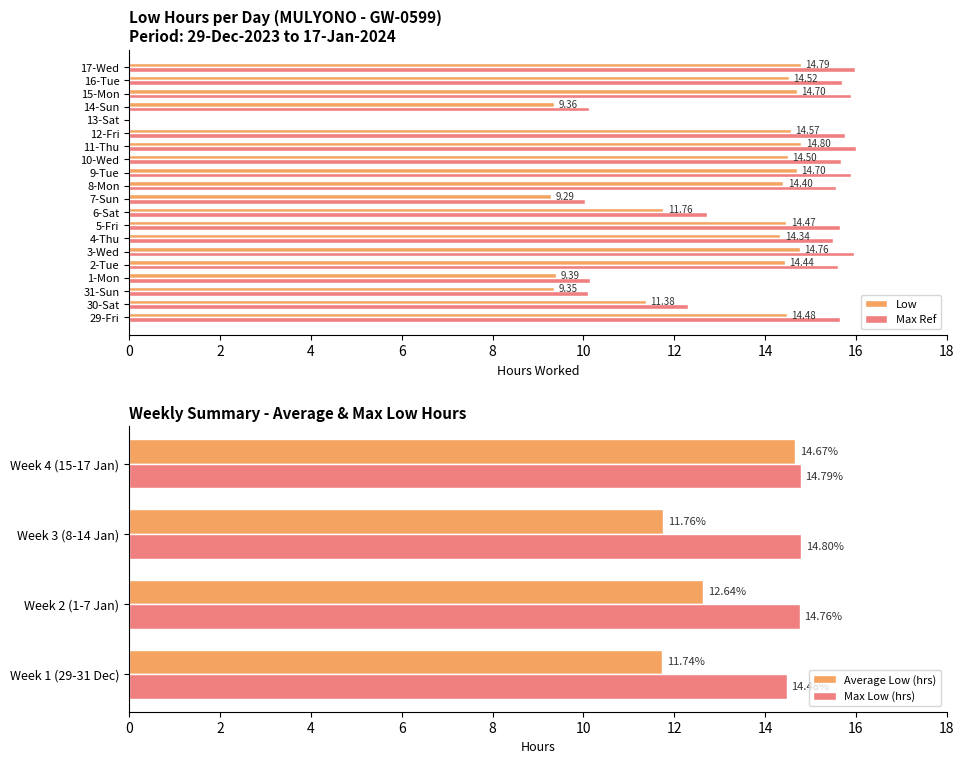

What is the sum of the Max Ref values at 4-Thu and 12-Fri?

31.3